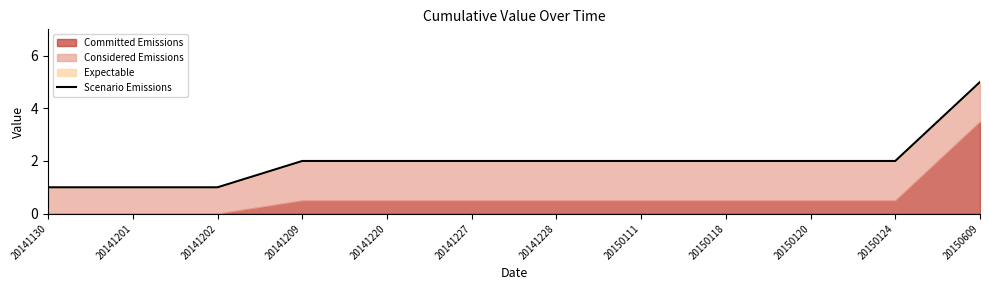

What is the change in value from 20141202 to 20141228?

+1